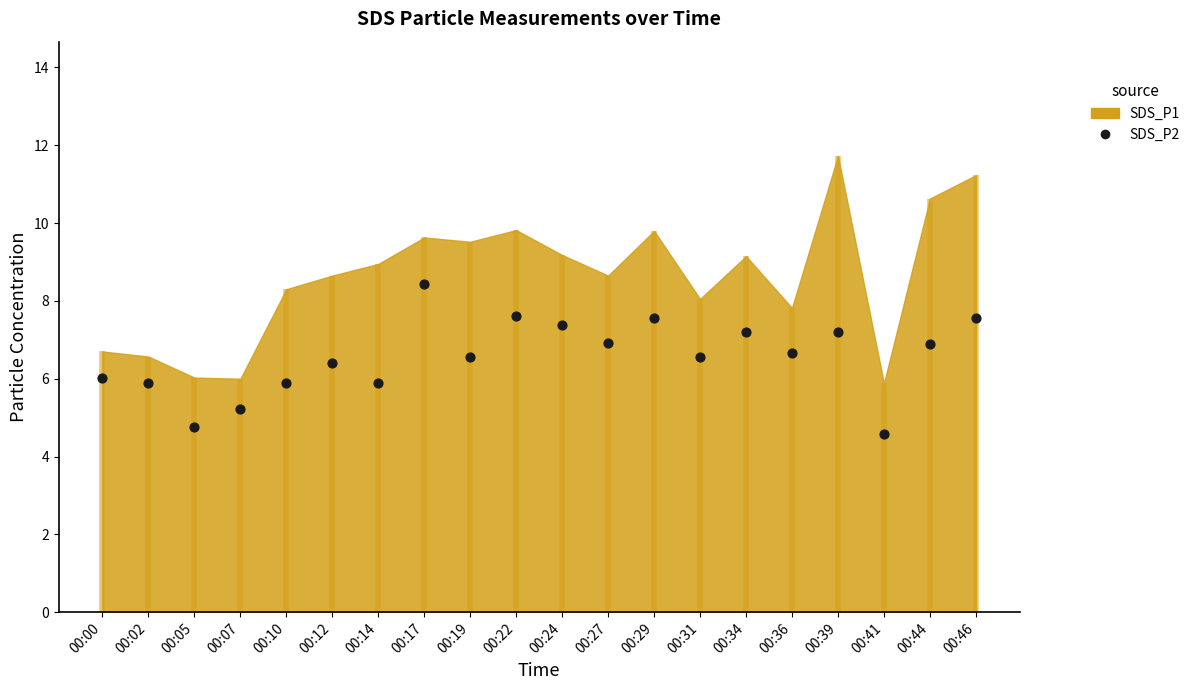

What is the ratio of the value at 00:29 to the value at 00:19?

1.2